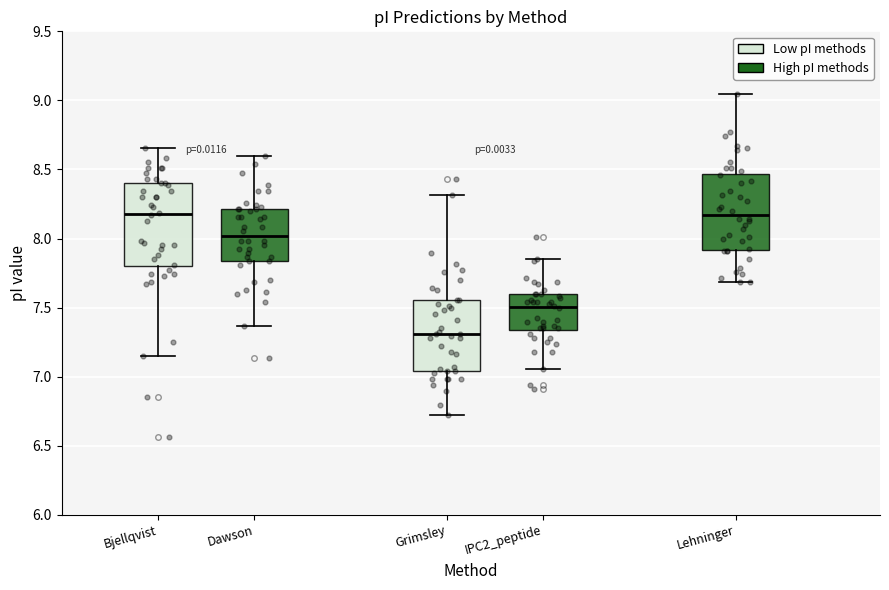

Which box has the lowest median line?

Grimsley